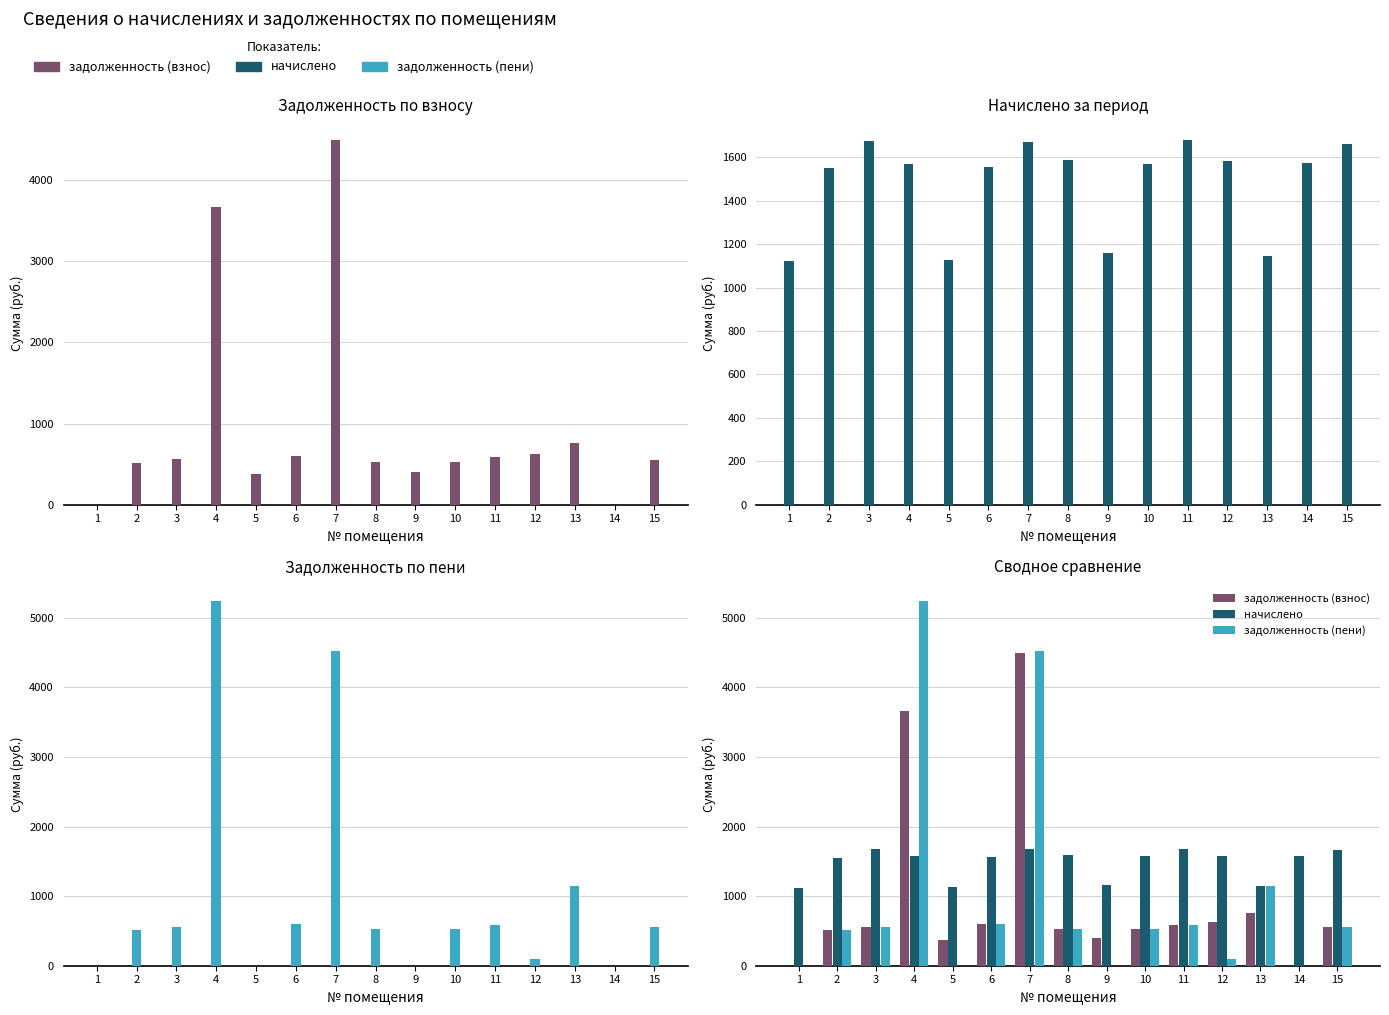

At 12, list the series in order from smallest to largest.

задолженность (пени), задолженность (взнос), начислено